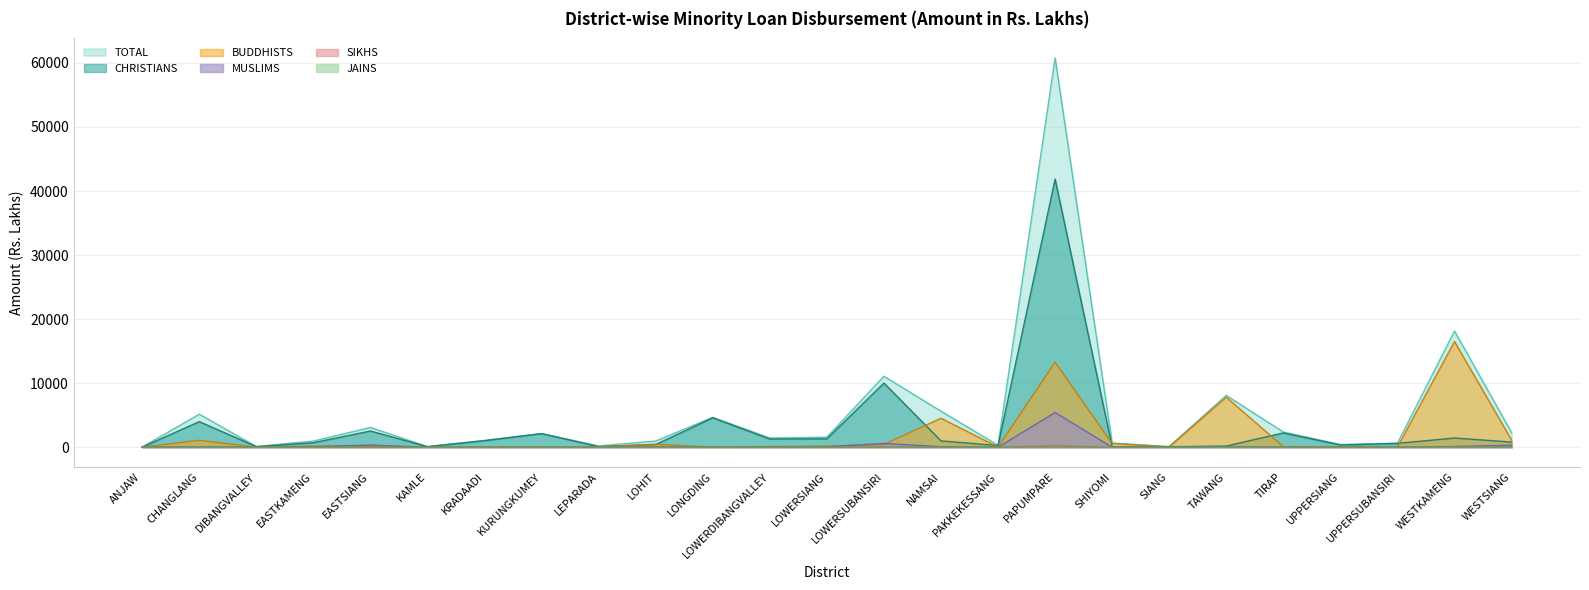

What is the difference between the maximum and minimum values in the BUDDHISTS series?

16515.2